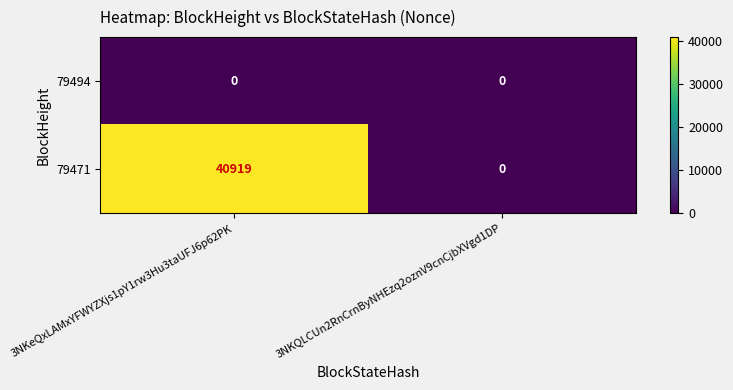

How many categories are shown in the chart?

2